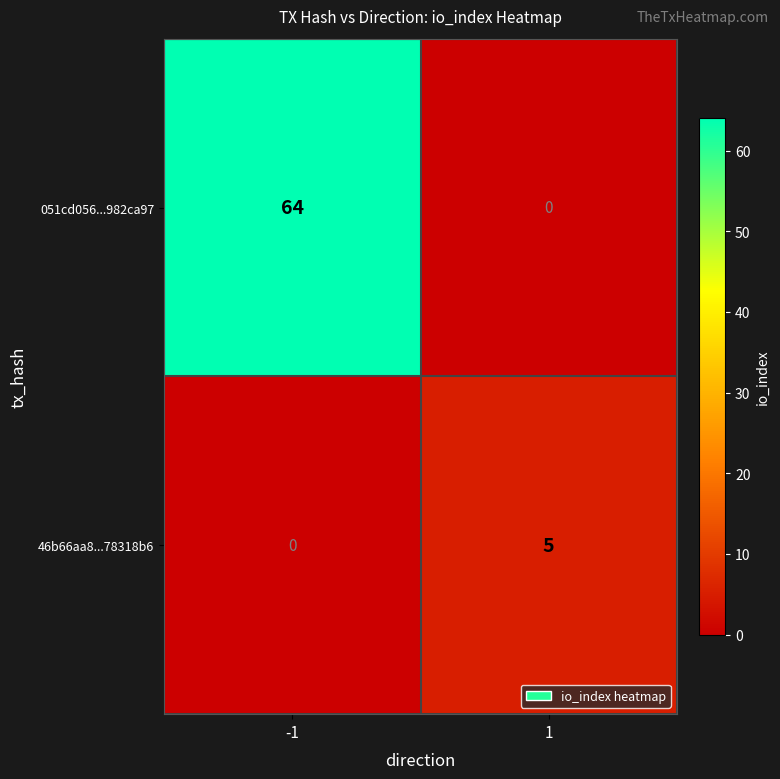

What is the total value across all series at -1?

64